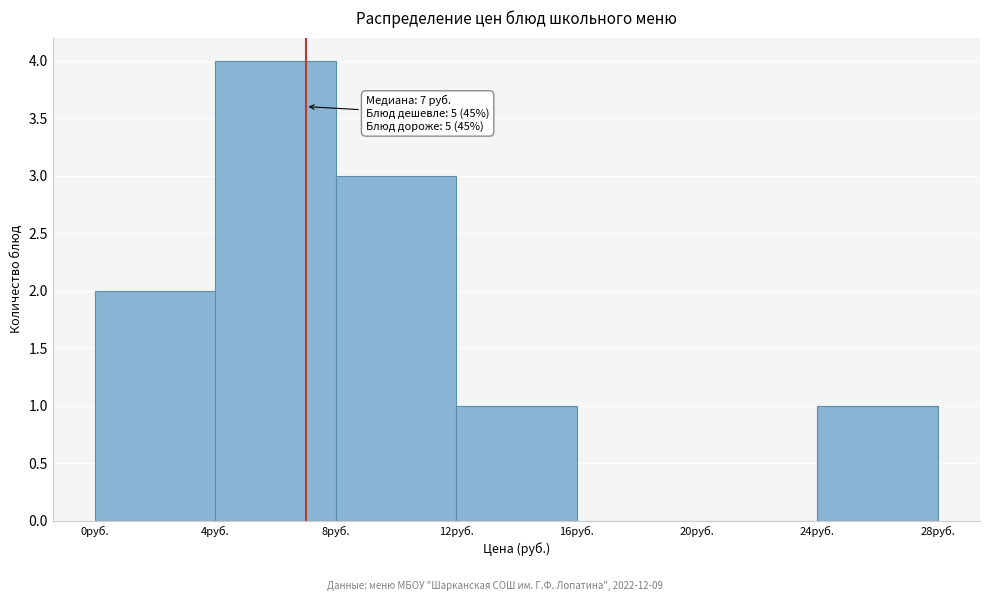

Which range on the x-axis has the tallest bar?

4 to 8